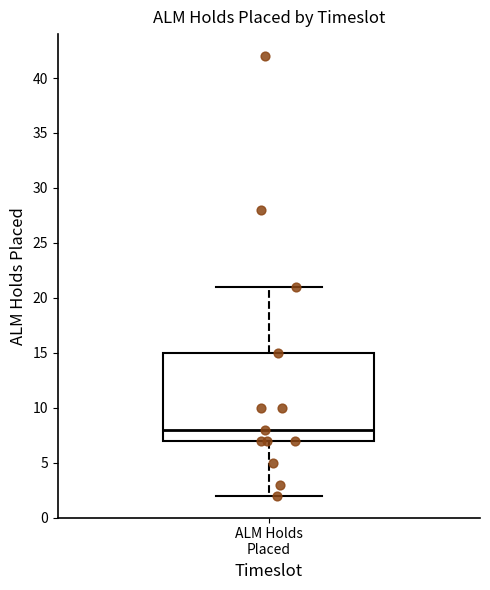

Where is the upper edge of the box for ALM Holds Placed on the y-axis? The values are not printed on the chart, so give them approximately, as read against the axis.

15